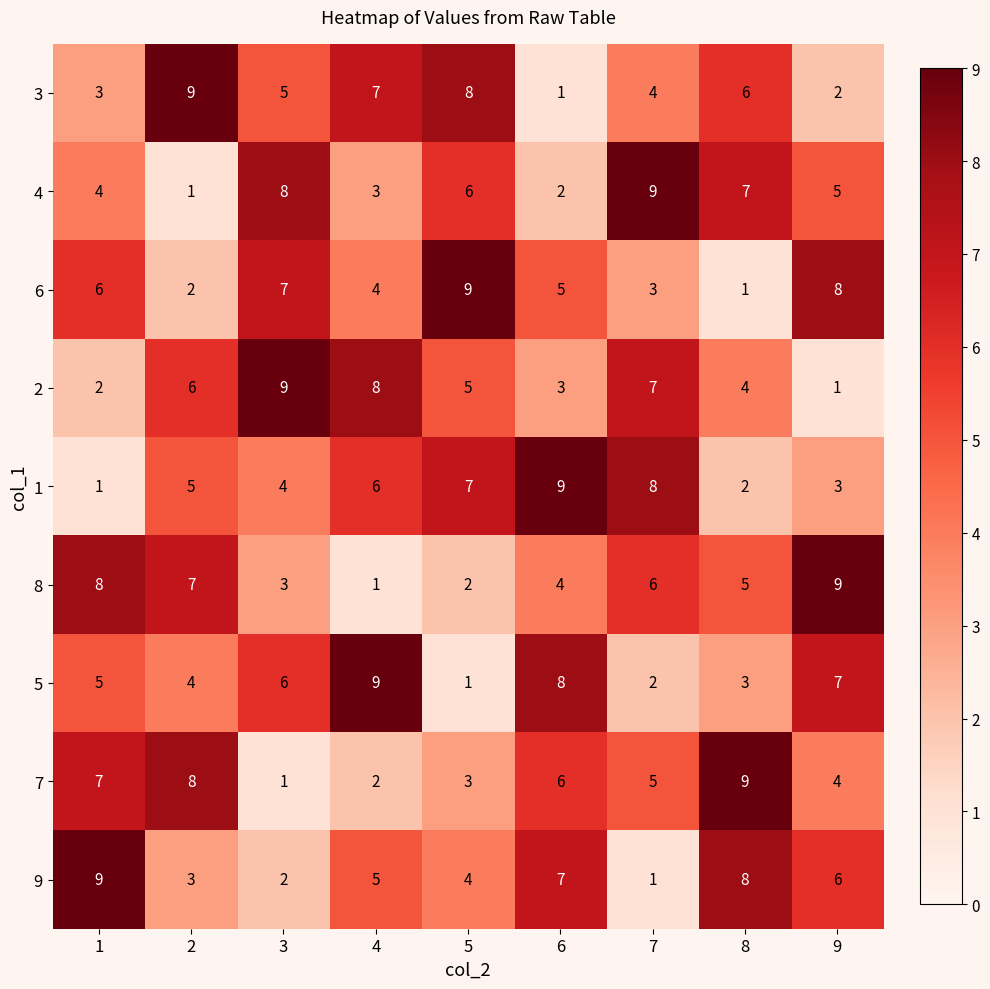

What is the greatest value displayed?

9